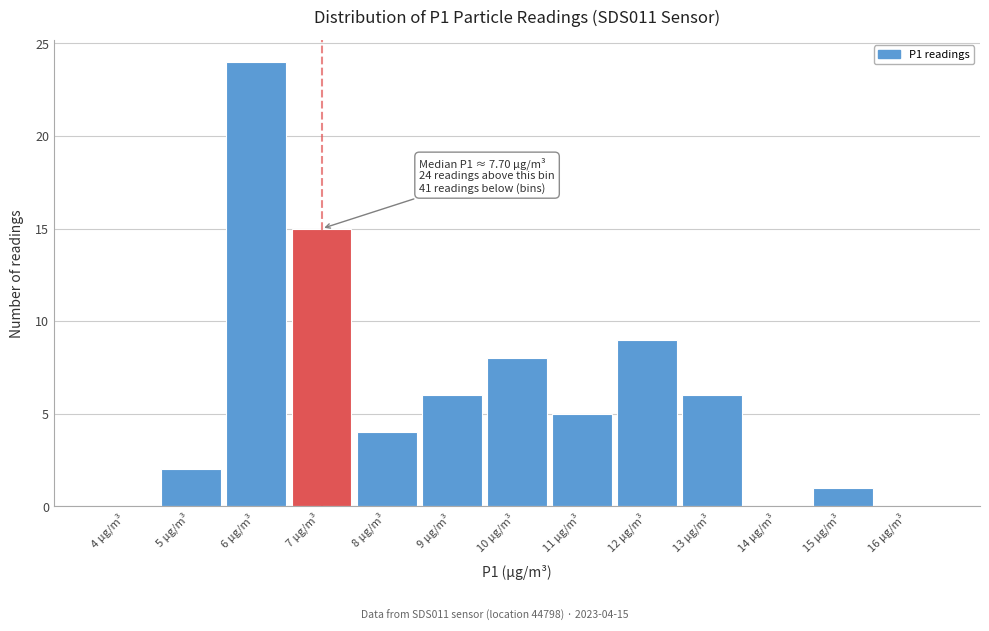

Reading left to right, transcribe all the data shown in this chart.

4 µg/m³=0	5 µg/m³=2	6 µg/m³=24	7 µg/m³=15	8 µg/m³=4	9 µg/m³=6	10 µg/m³=8	11 µg/m³=5	12 µg/m³=9	13 µg/m³=6	14 µg/m³=0	15 µg/m³=1	16 µg/m³=0